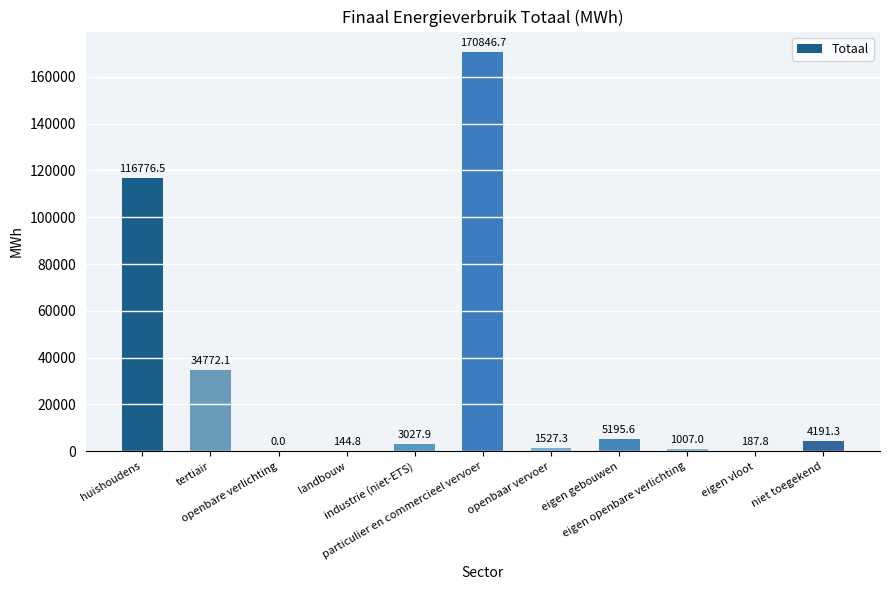

What is the average value?

30697.9